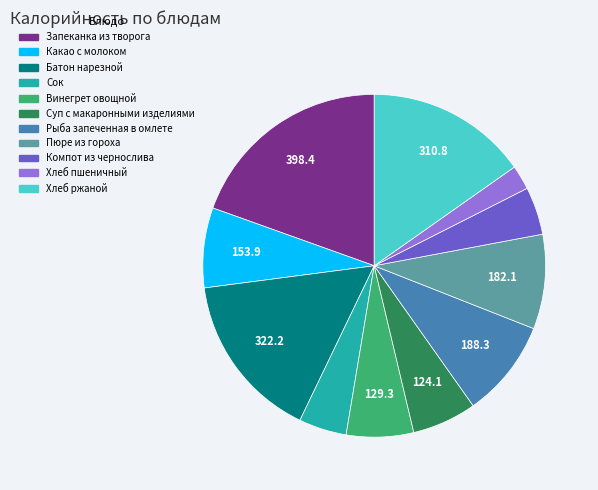

Which category has the biggest portion of the pie?

Запеканка из творога